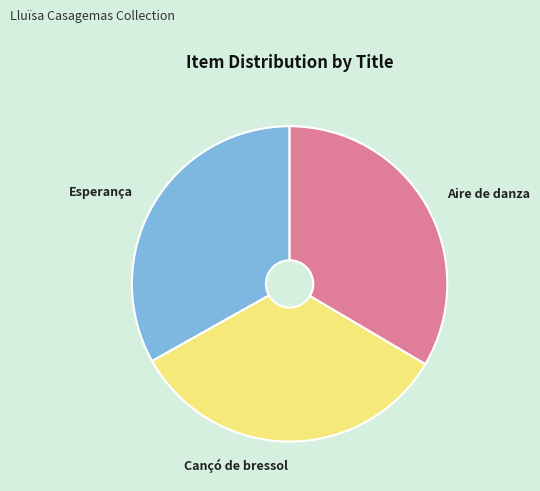

Is there any slice that represents more than half of the pie?

No